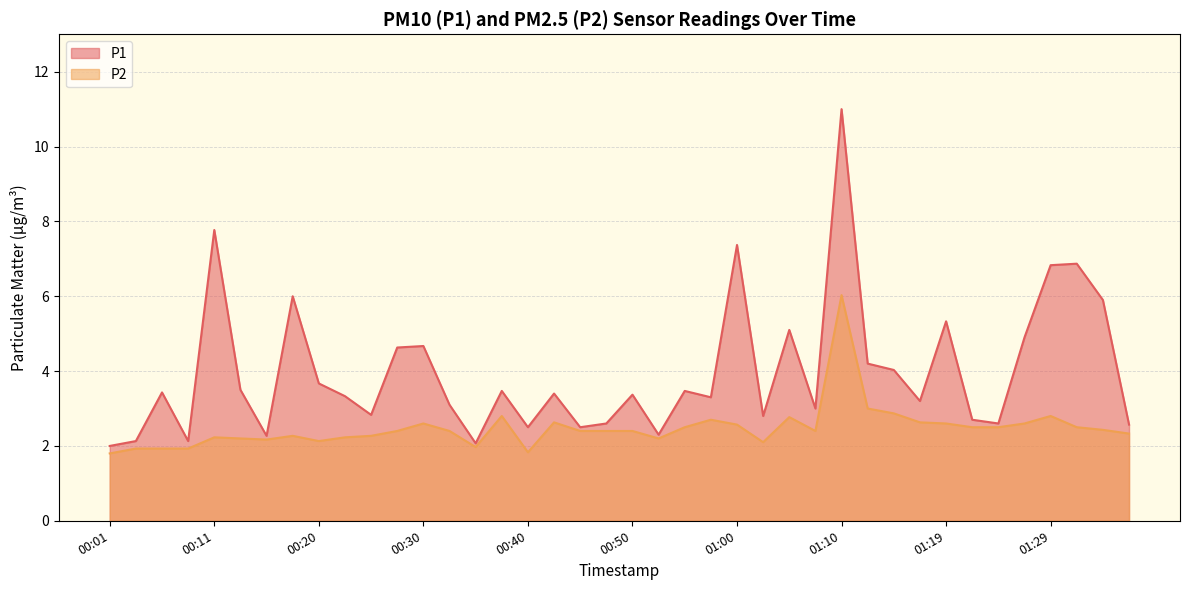

Rank the series at 00:37 from lowest to highest value.

P2, P1